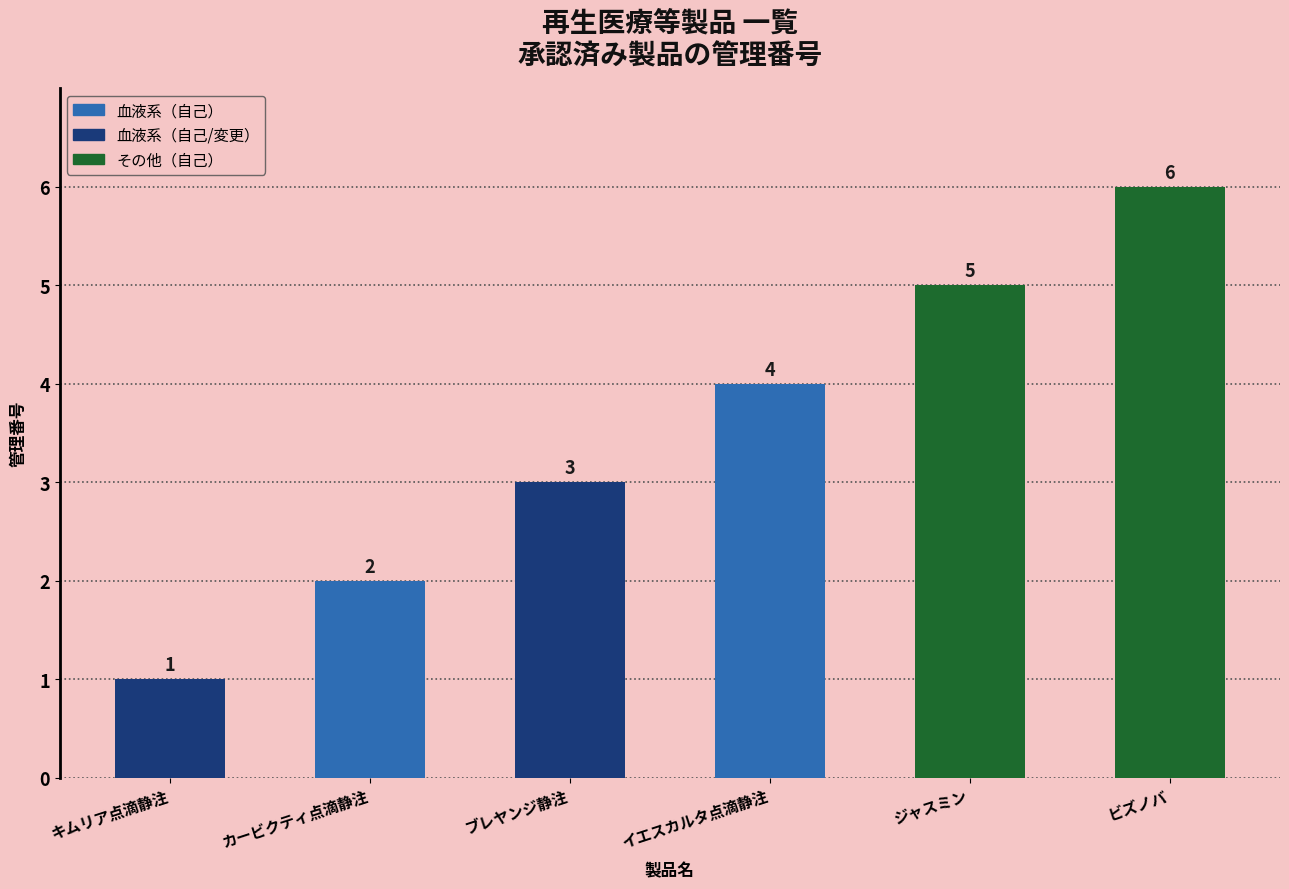

What is the label of the 3rd bar from the left?

ブレヤンジ静注